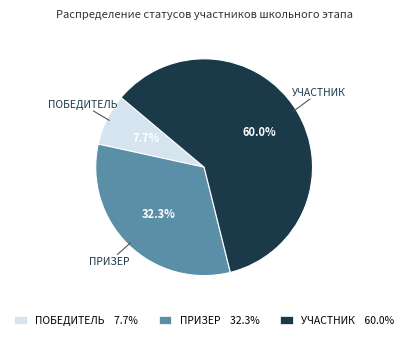

What is the smallest slice in the pie chart?

ПОБЕДИТЕЛЬ 7.7%